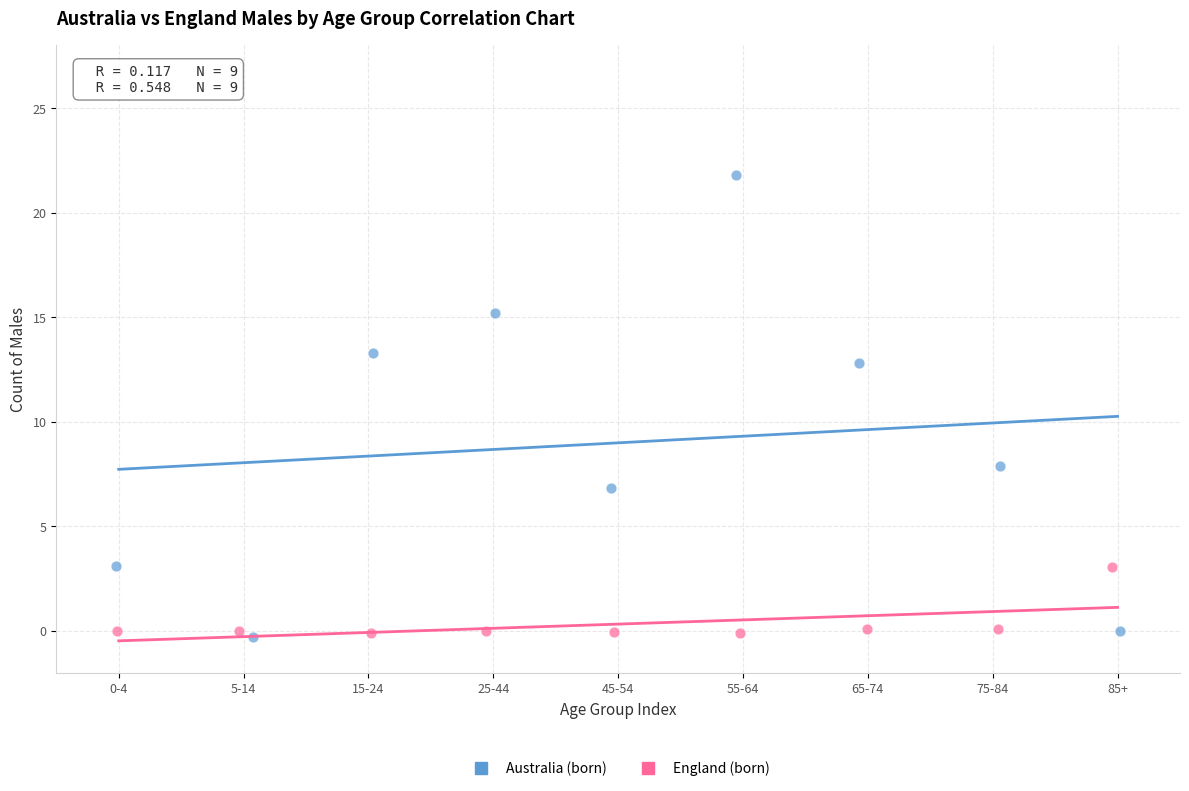

What are all the series names shown in the legend?

Australia (born), England (born)